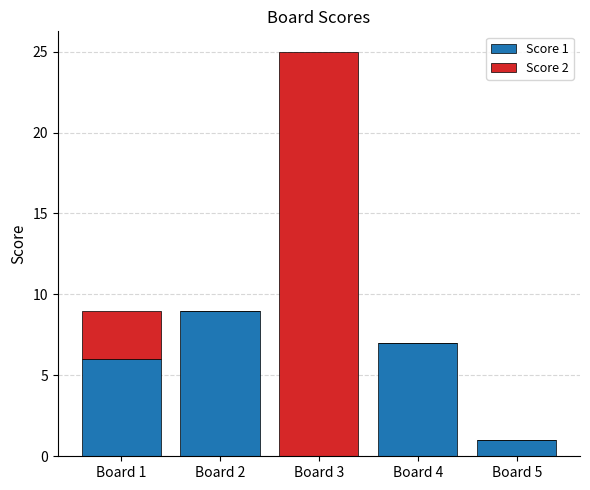

What are all the series names shown in the legend?

Score 1, Score 2